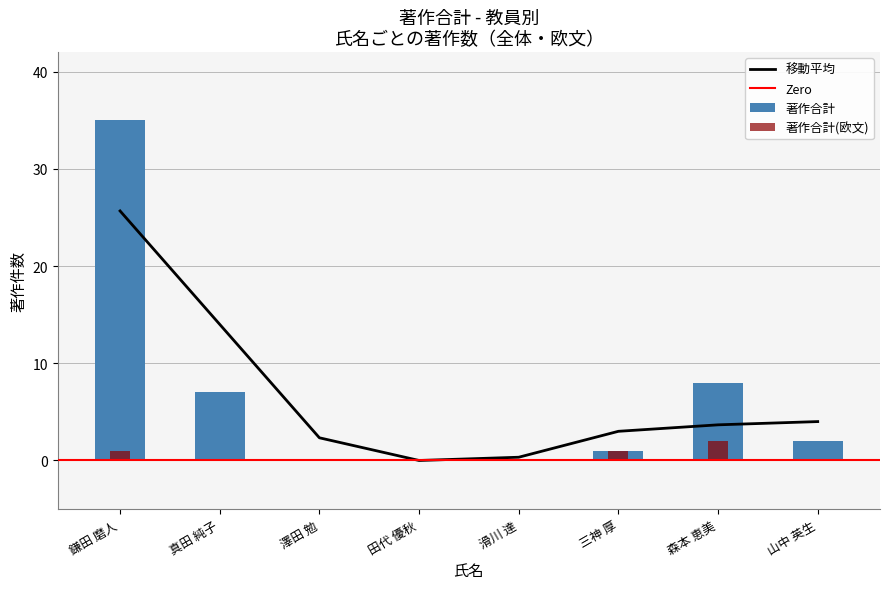

List the series in order of their overall mean, highest first.

著作合計, 著作合計(欧文)